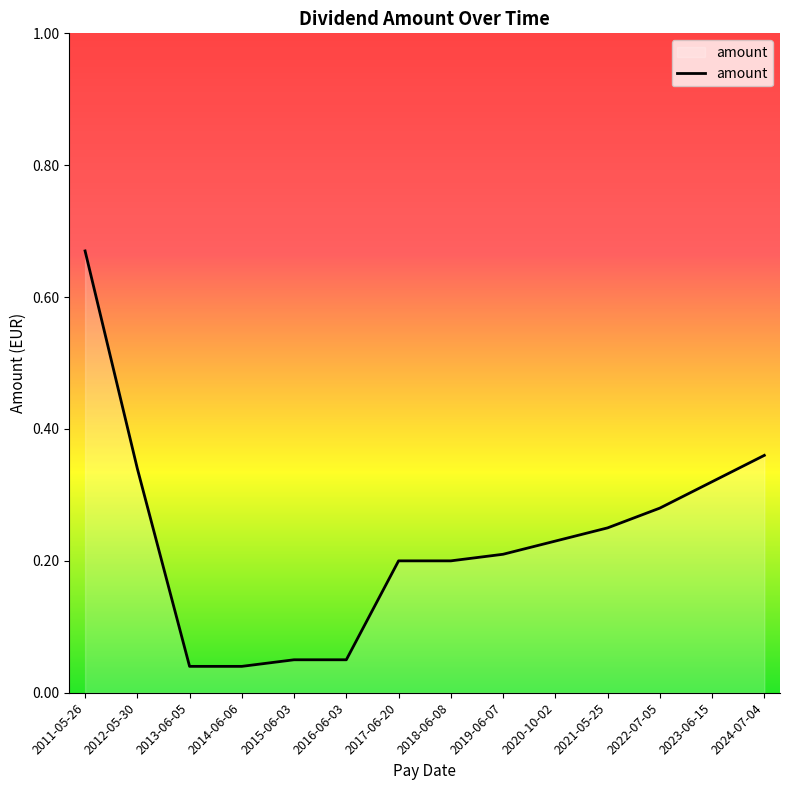

Is it true that the value at 2020-10-02 is 0.2?

True